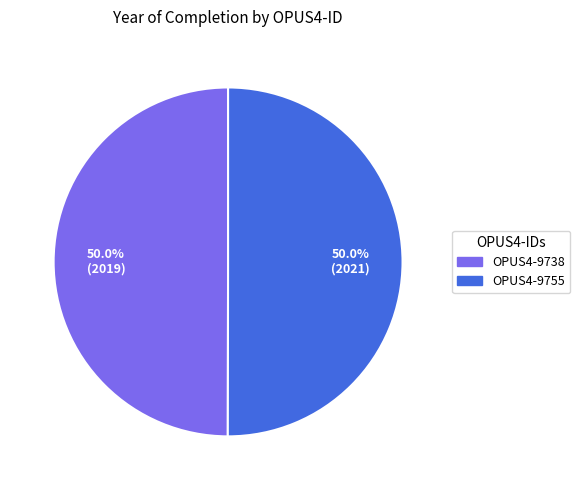

Is the sum of OPUS4-9755 and OPUS4-9738 greater than half?

Yes